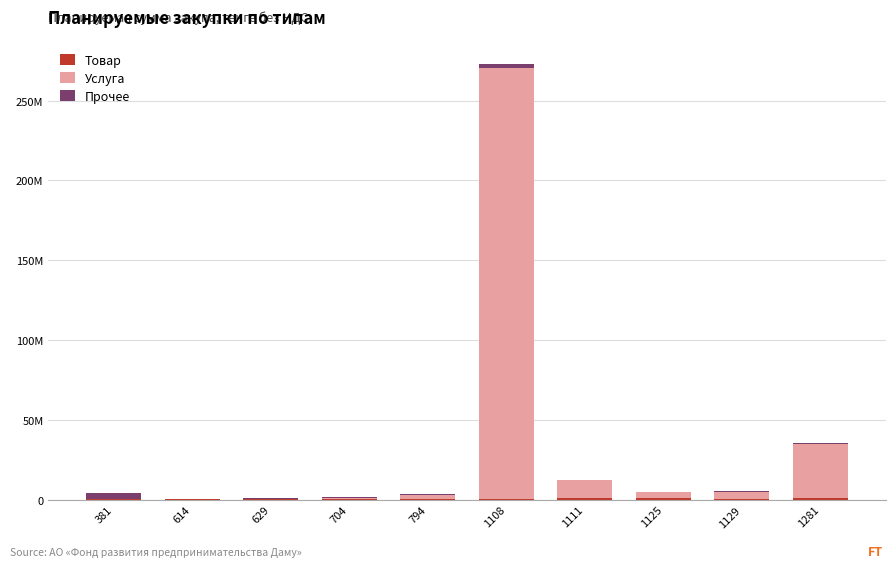

The Товар series shows 600000 at 704. True or false?

True